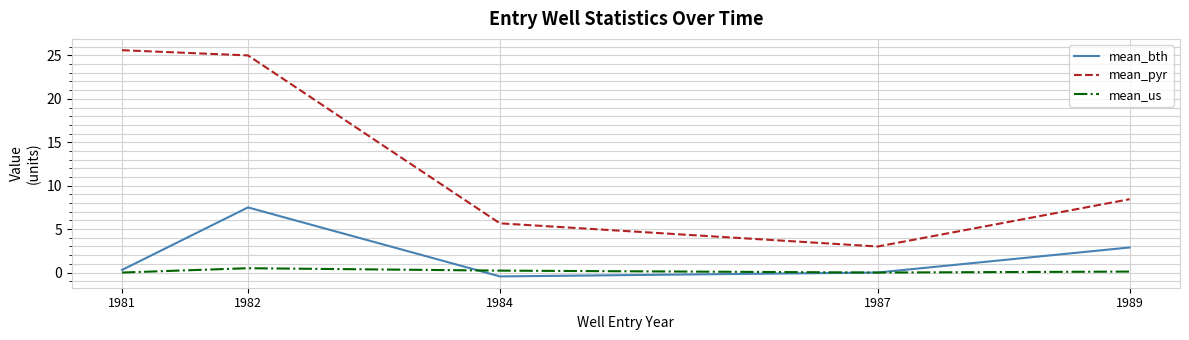

What value does the mean_pyr series have at 1989?

8.4